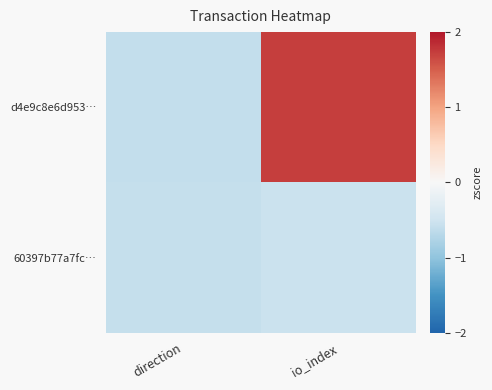

What is the greatest value displayed?

1.7